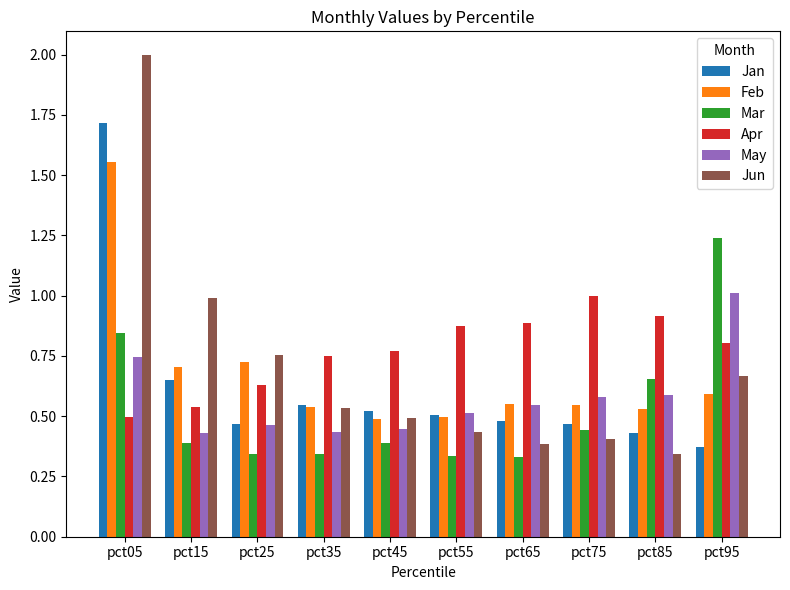

What is the sum of all Apr values?

7.7